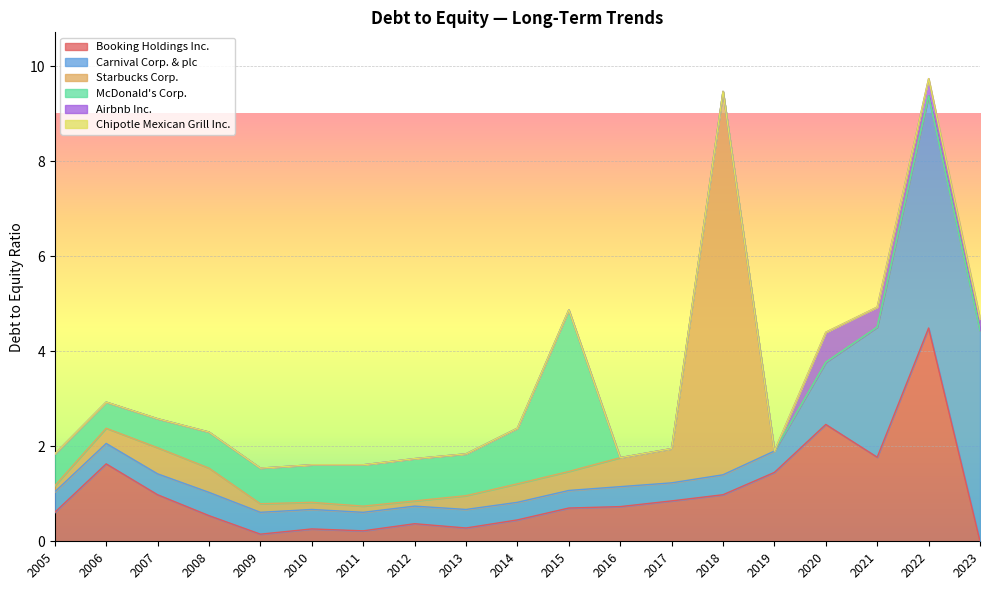

What is the sum of the McDonald's Corp. values at 2018 and 2010?

0.8